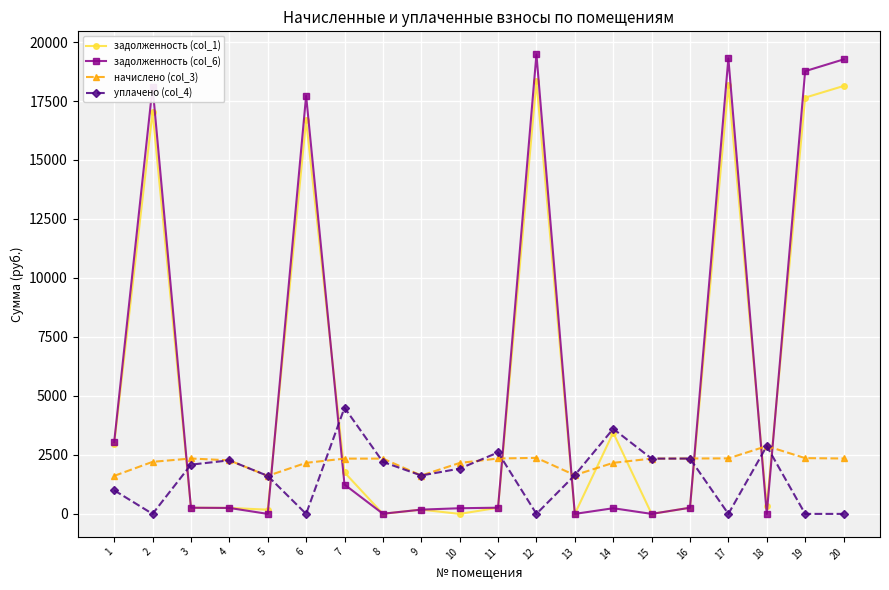

True or false: задолженность (col_1) has more than 2 points higher than both neighbors.

True